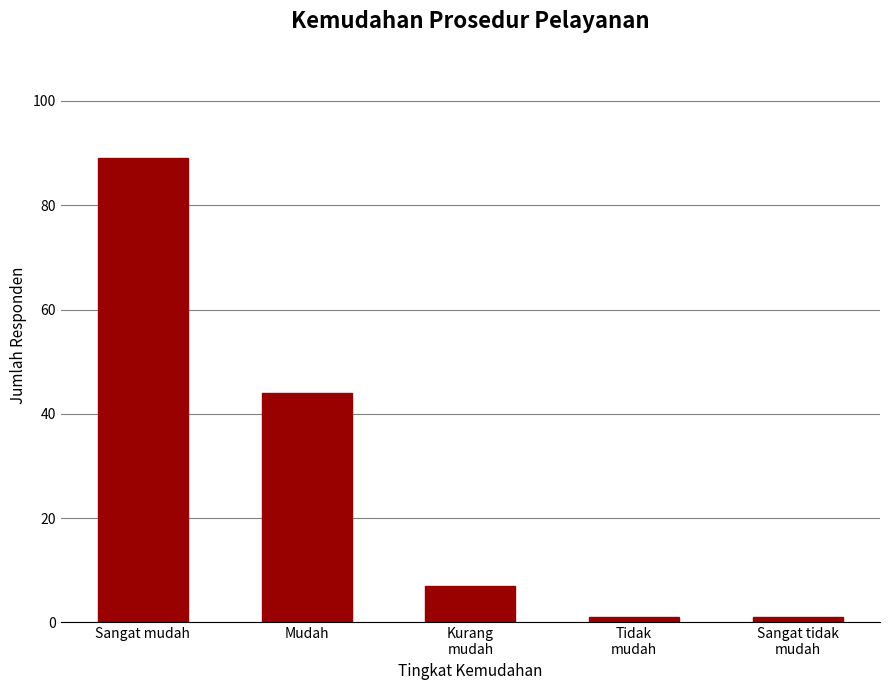

What is the label of the 2nd bar from the right?

Tidak
mudah